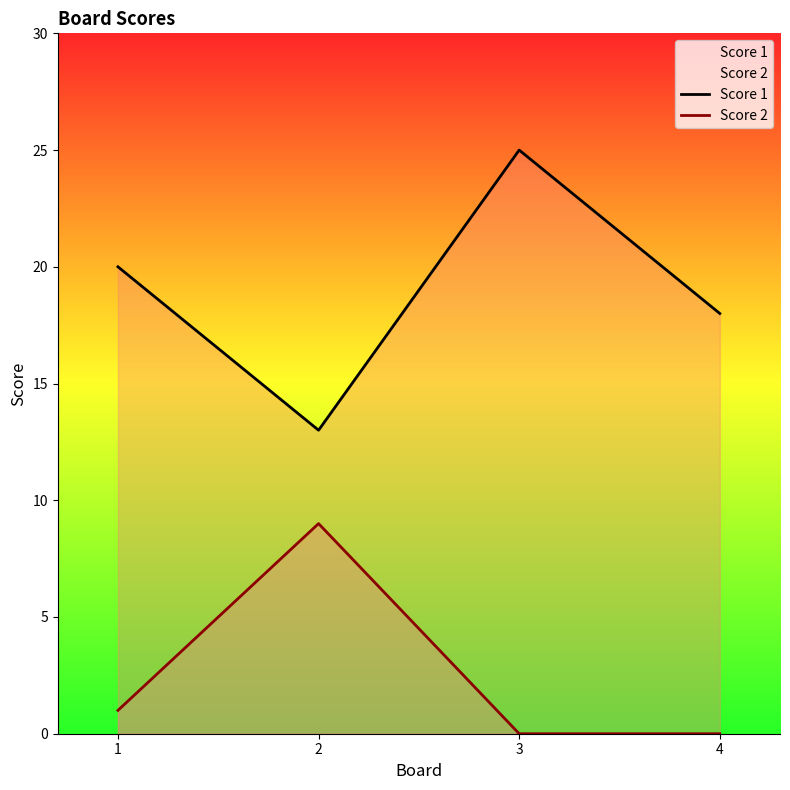

At how many categories does at least one series exceed 7?

4